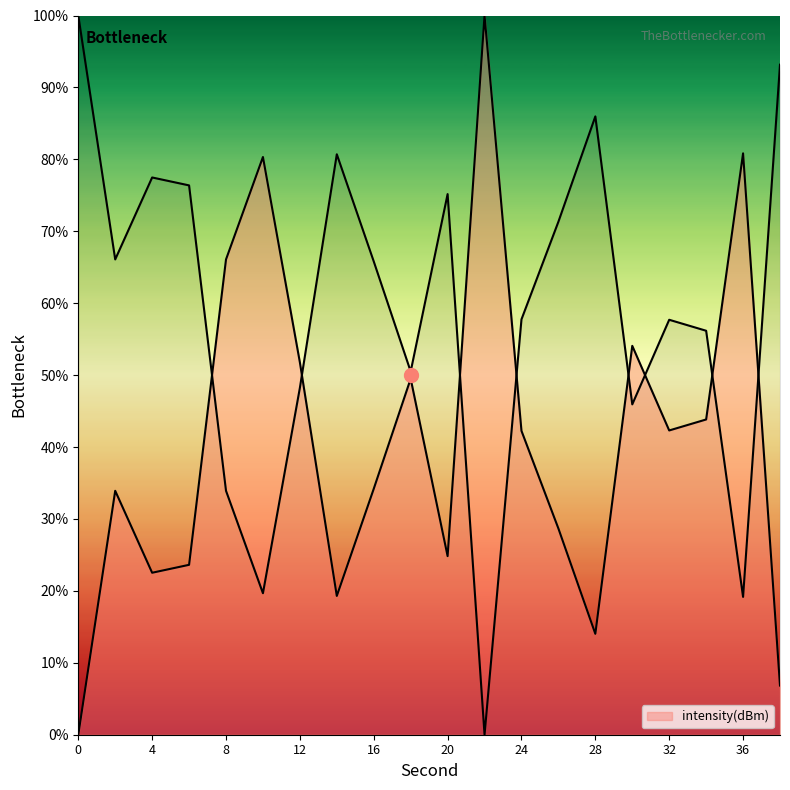

Is it true that the value at 16 is 13.1?

False